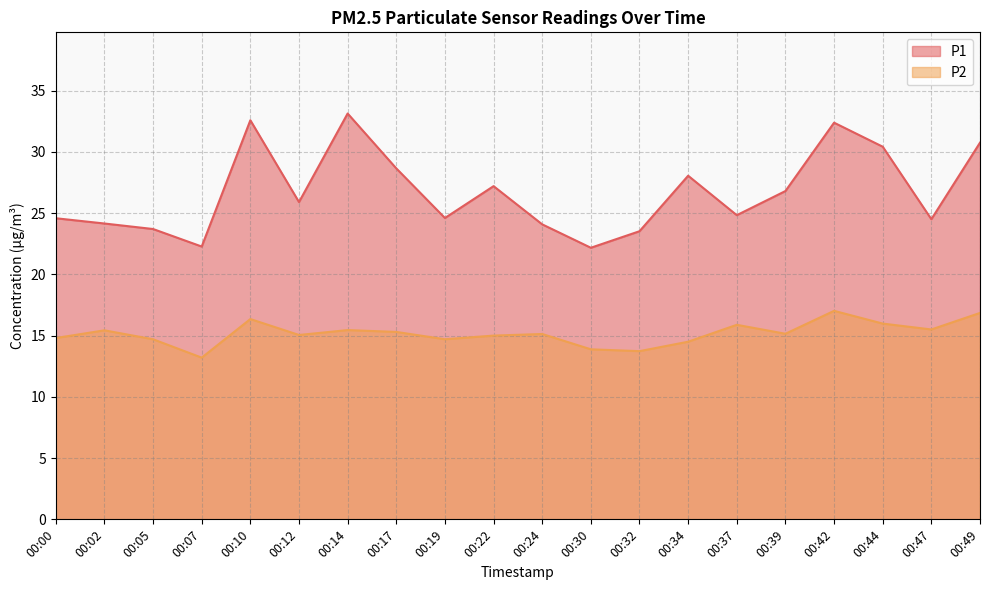

At which label does P1 first exceed 25?

00:10